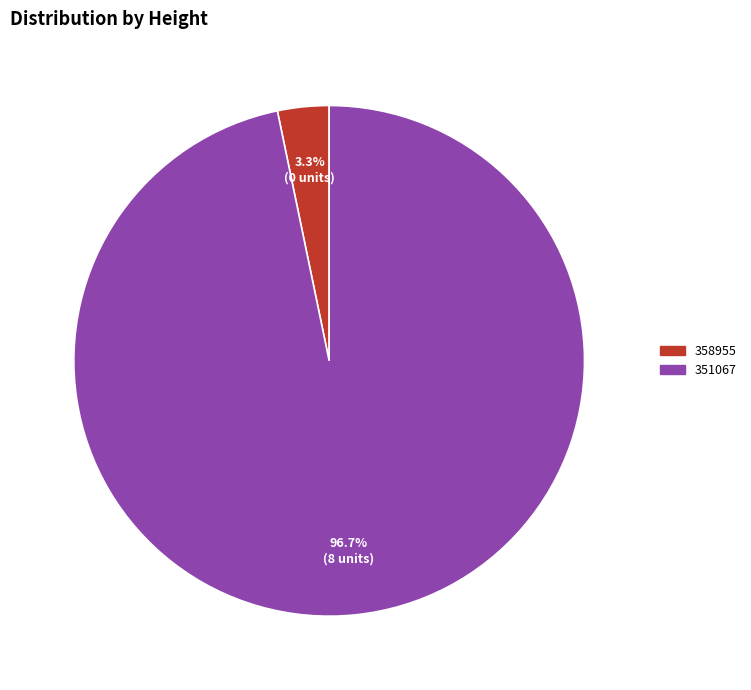

How many segments does this pie chart have?

2